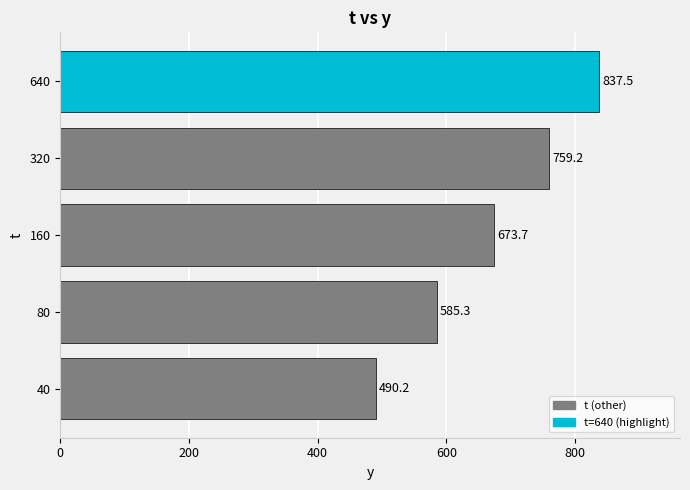

Rank the categories by value from highest to lowest.

640, 320, 160, 80, 40